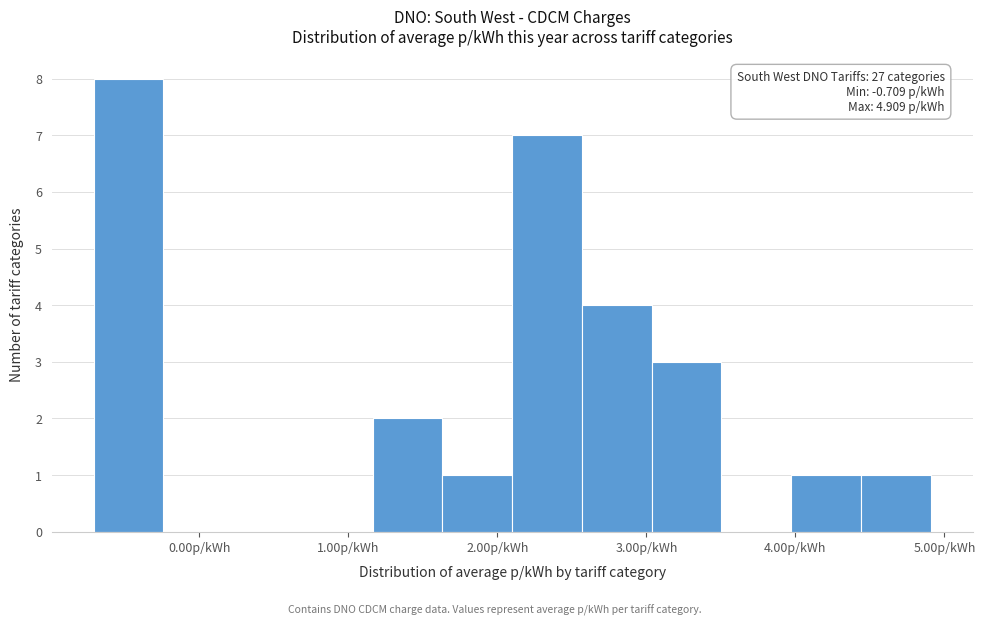

Which range on the x-axis has the tallest bar?

-0.7 to -0.2